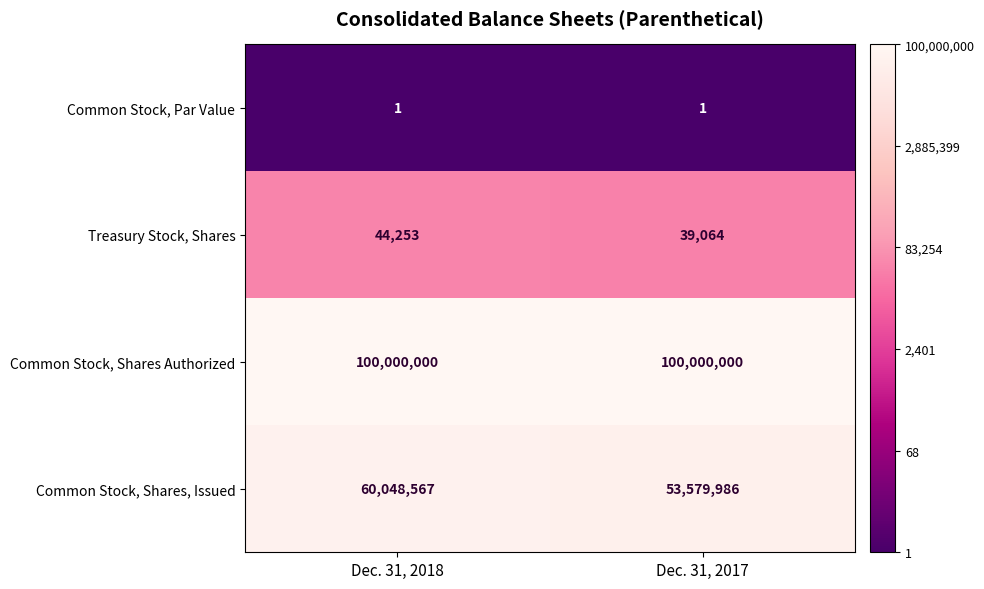

Which series has the widest spread of values?

Common Stock, Shares, Issued